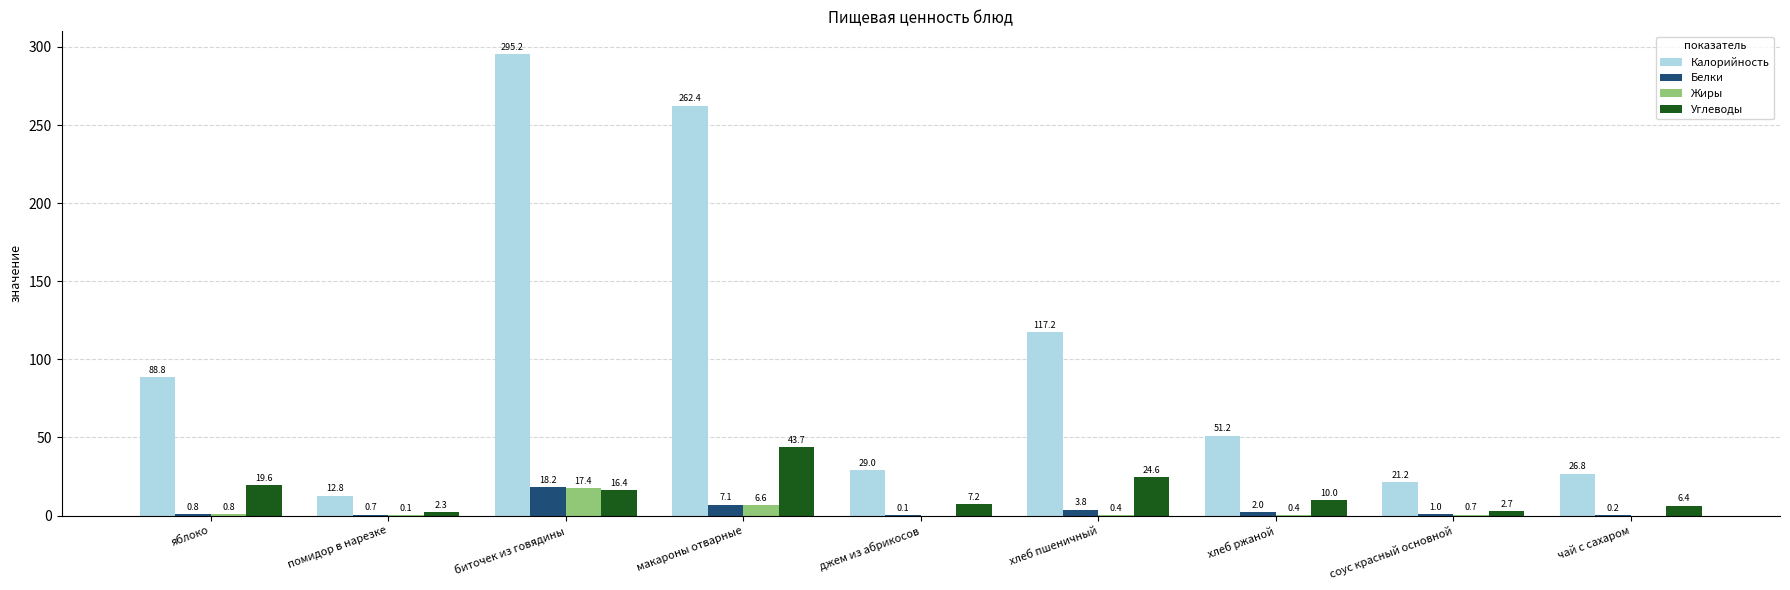

Is it true that Калорийность equals 31.5 at соус красный основной?

False